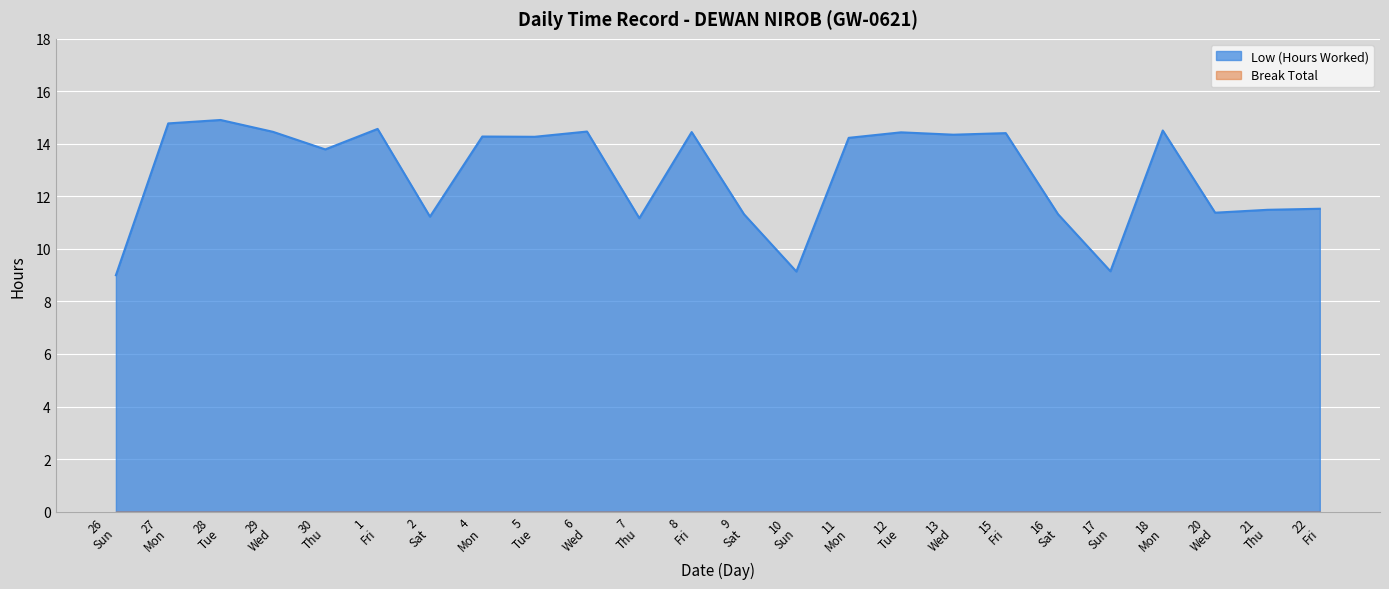

Which has a higher value, 7 Thu or 4 Mon?

4 Mon